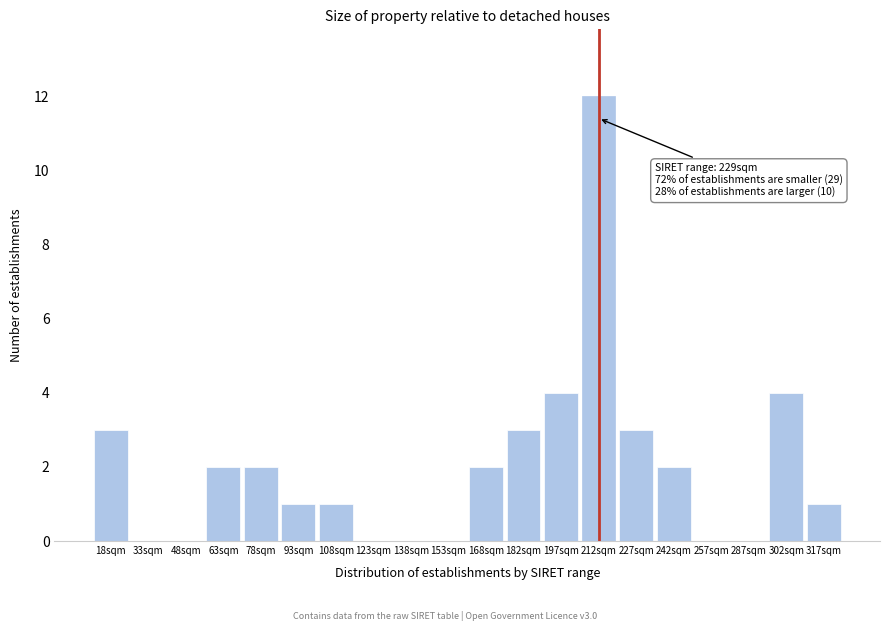

Reading left to right, what are all the values shown in this chart?

18sqm=3	33sqm=0	48sqm=0	63sqm=2	78sqm=2	93sqm=1	108sqm=1	123sqm=0	138sqm=0	153sqm=0	168sqm=2	182sqm=3	197sqm=4	212sqm=12	227sqm=3	242sqm=2	257sqm=0	287sqm=0	302sqm=4	317sqm=1